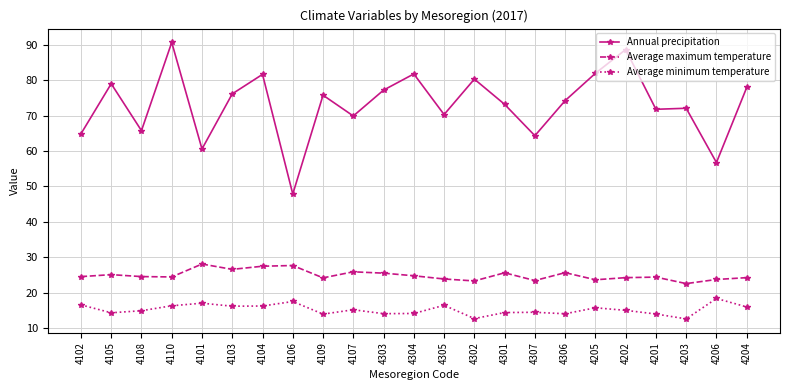

Rank the series by their average value, from highest to lowest.

Annual precipitation, Average maximum temperature, Average minimum temperature